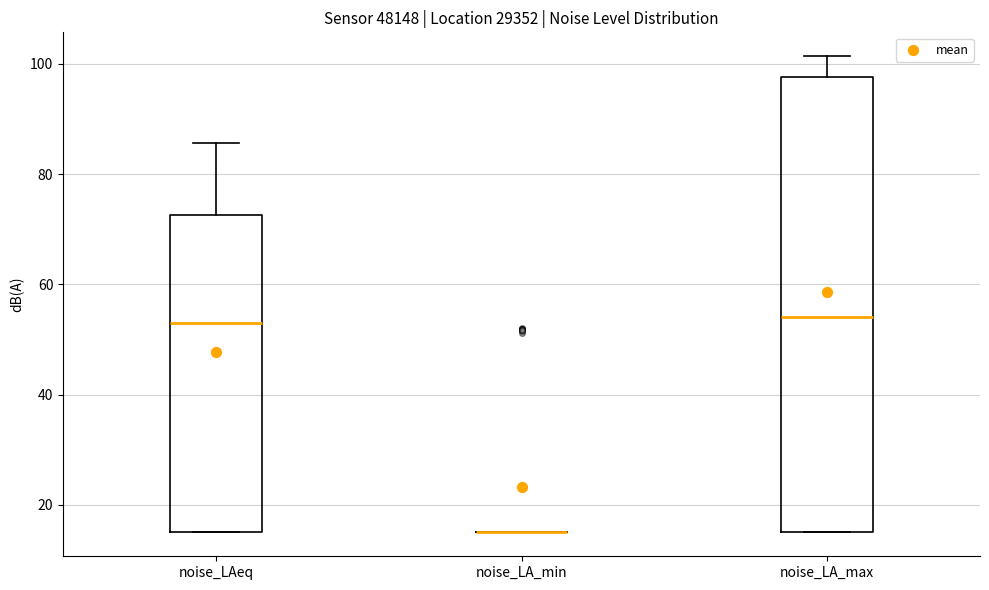

Comparing the boxes themselves (not the whiskers), which one is the tallest?

noise_LA_max